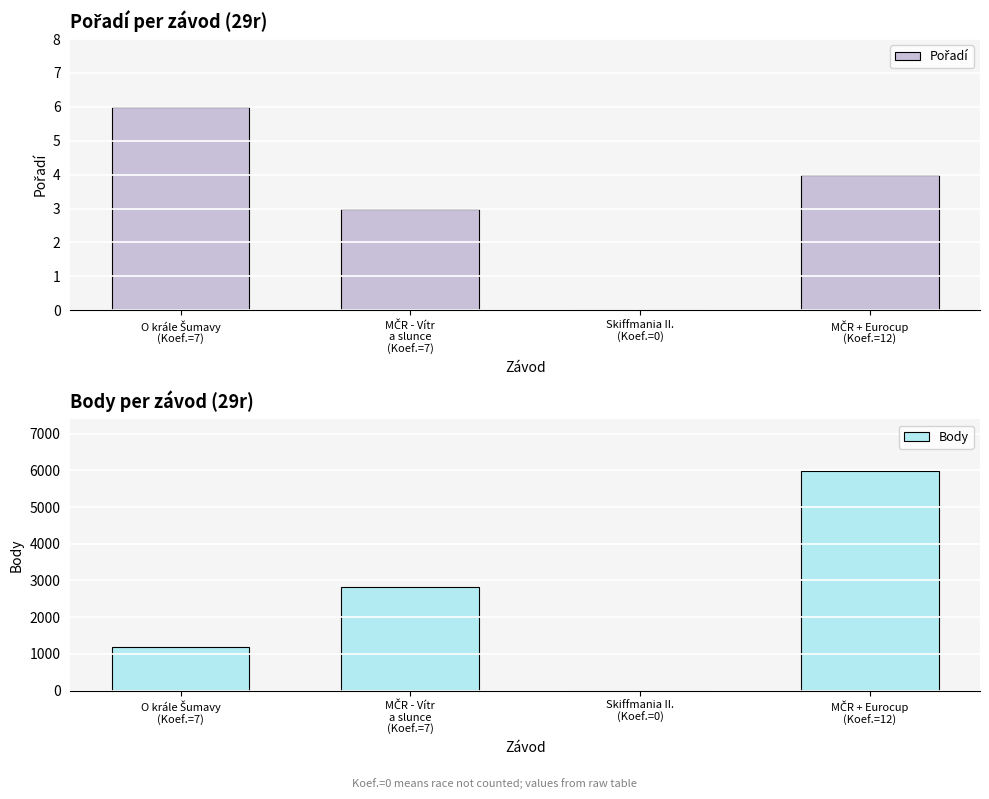

What is the label of the 1st bar from the right?

MČR + Eurocup
(Koef.=12)